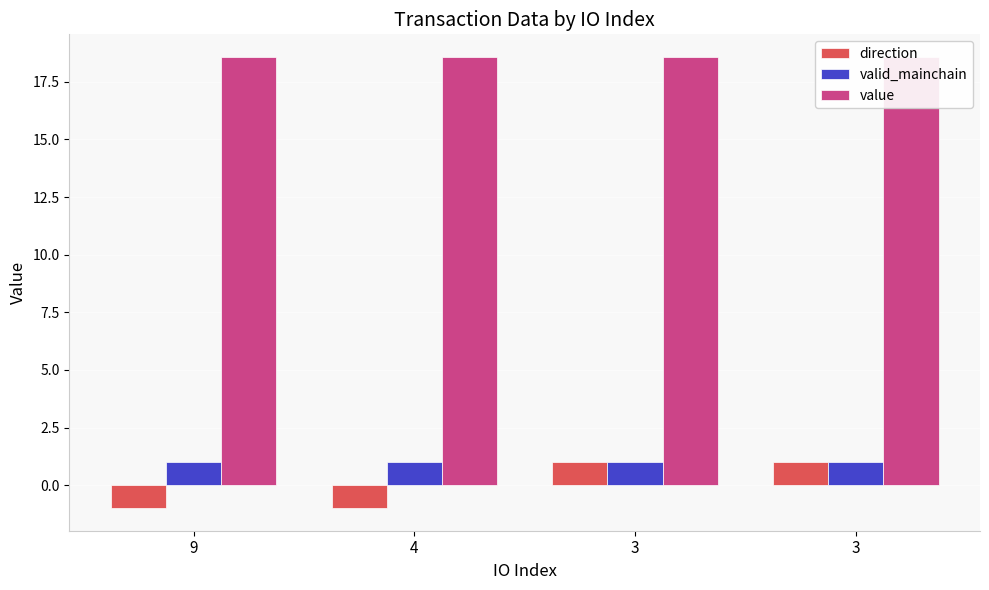

How many groups of bars are there?

4